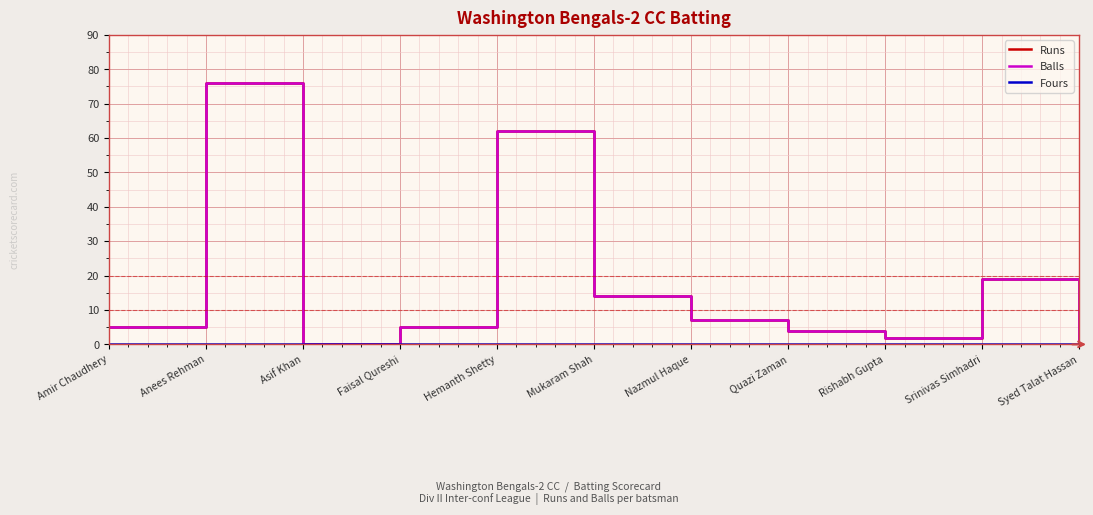

Is this an area chart (filled region under the line)?

No